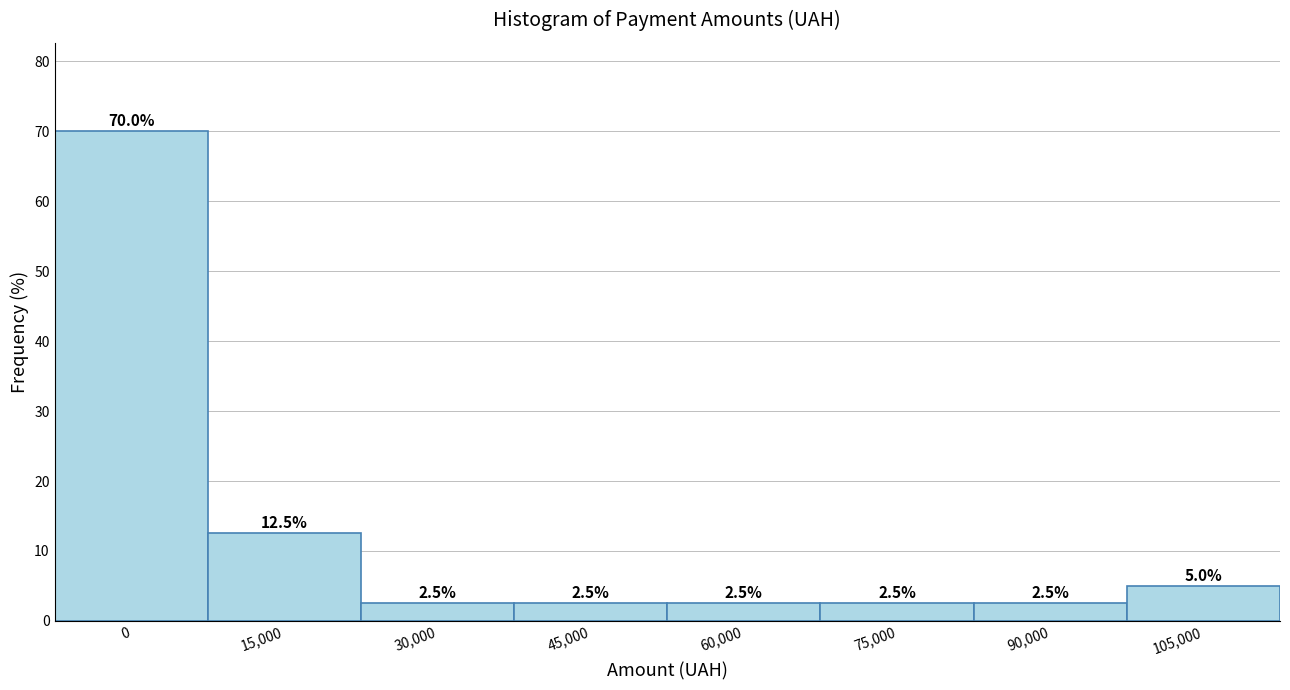

Reading left to right, extract all data points from this chart.

0=70.0	15,000=12.5	30,000=2.5	45,000=2.5	60,000=2.5	75,000=2.5	90,000=2.5	105,000=5.0